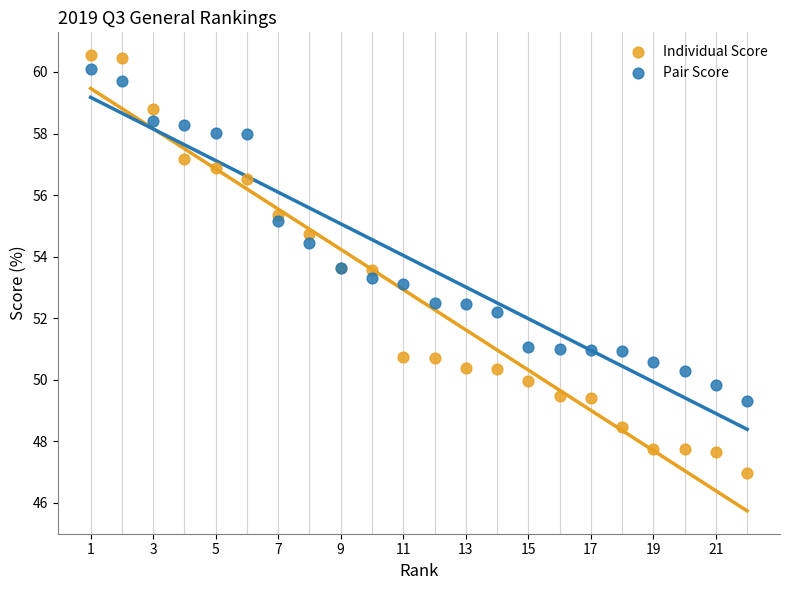

What is the X range (max minus min) for the scatter plot?

21.0